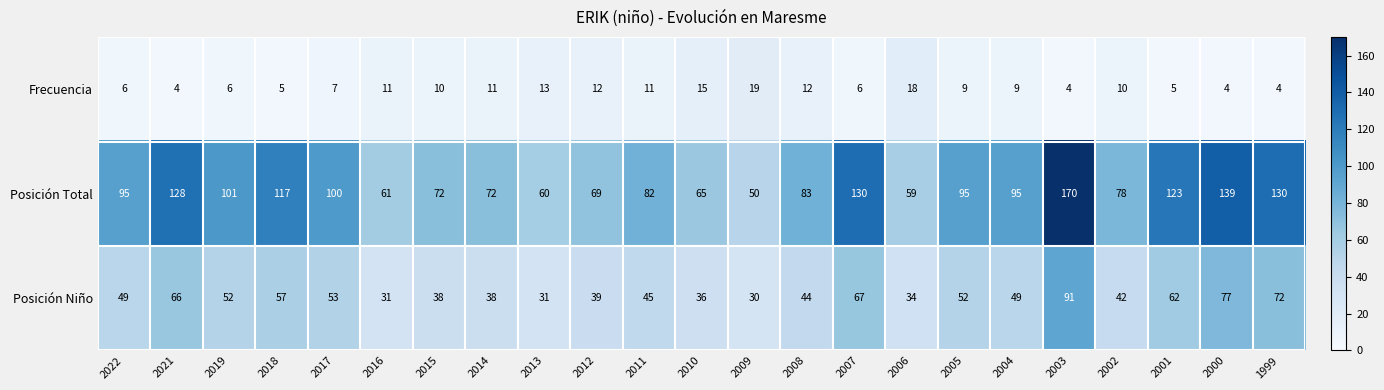

Is it true that Posición Niño equals 20 at 2008?

False